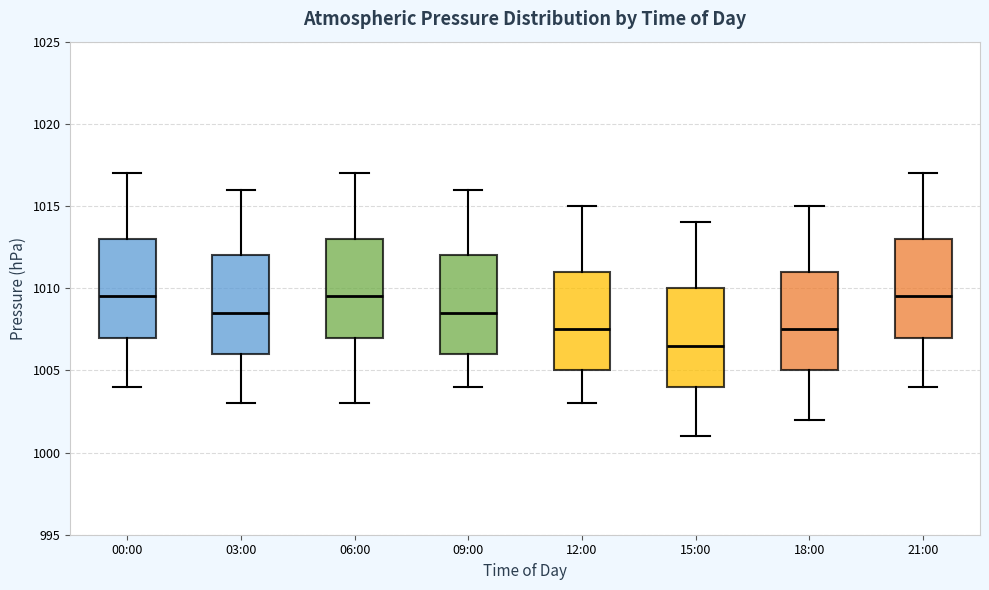

Reading left to right, transcribe this box plot: for each box, give where its median line is, the range the box spans, and where its two whiskers end, as read against the y-axis. The values are not printed on the chart, so give them approximately, as read against the axis.

00:00: median 1009.5, box 1007.0 to 1013.0, whiskers 1004.0 to 1017.0
03:00: median 1008.5, box 1006.0 to 1012.0, whiskers 1003.0 to 1016.0
06:00: median 1009.5, box 1007.0 to 1013.0, whiskers 1003.0 to 1017.0
09:00: median 1008.5, box 1006.0 to 1012.0, whiskers 1004.0 to 1016.0
12:00: median 1007.5, box 1005.0 to 1011.0, whiskers 1003.0 to 1015.0
15:00: median 1006.5, box 1004.0 to 1010.0, whiskers 1001.0 to 1014.0
18:00: median 1007.5, box 1005.0 to 1011.0, whiskers 1002.0 to 1015.0
21:00: median 1009.5, box 1007.0 to 1013.0, whiskers 1004.0 to 1017.0